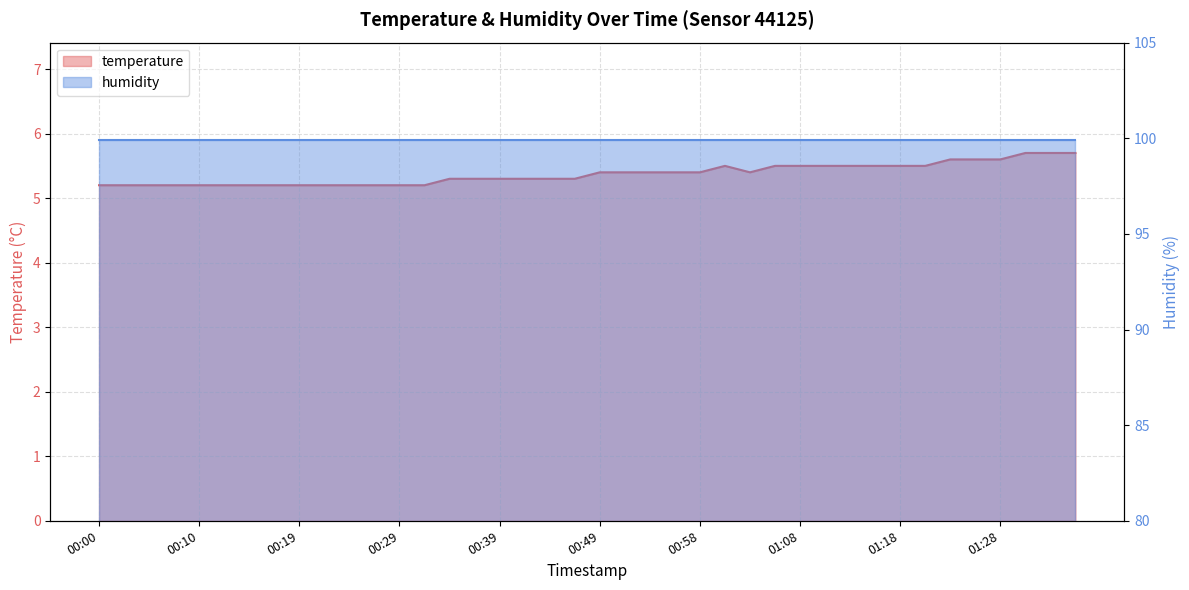

Where is the first local maximum?

01:01